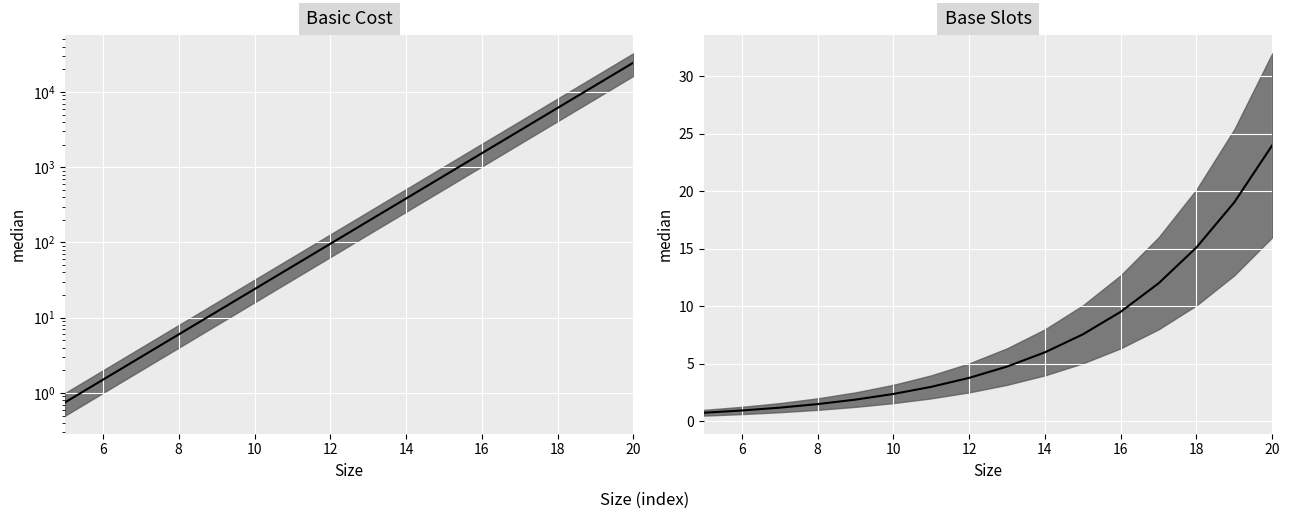

True or false: Basic Cost median has more than 0 interior local peaks.

False